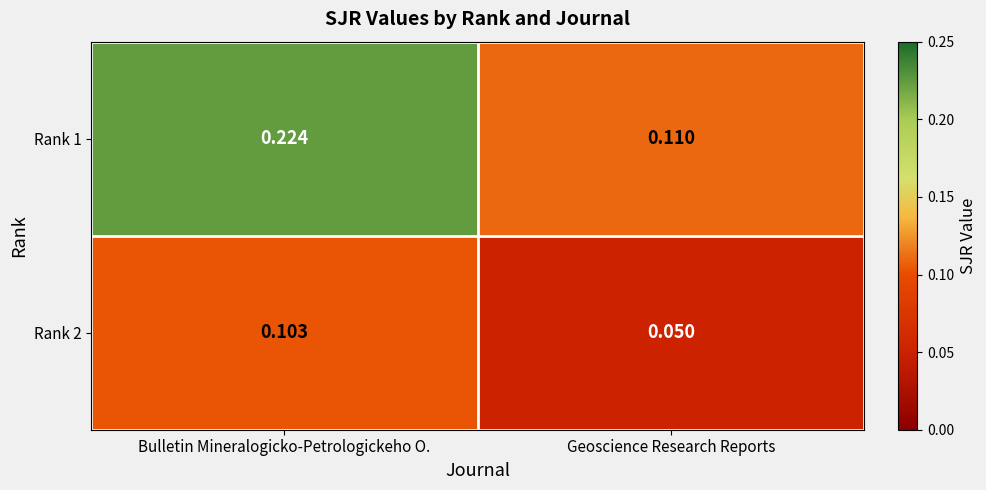

At how many categories does at least one series exceed 0?

2